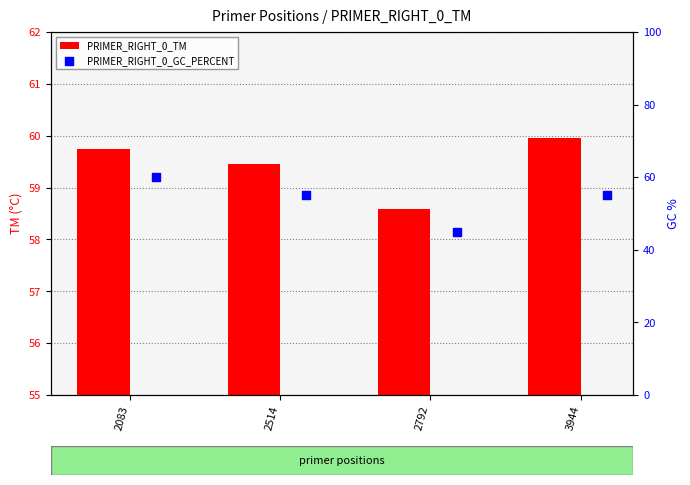

Which series has the largest total across all categories?

PRIMER_RIGHT_0_TM